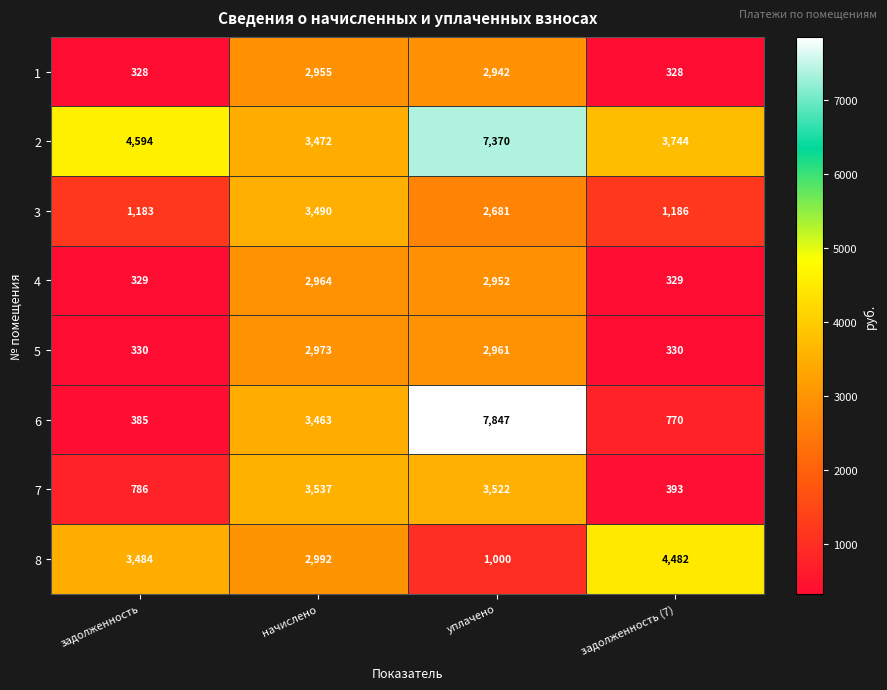

At which label is 4 closest to 1646?

уплачено